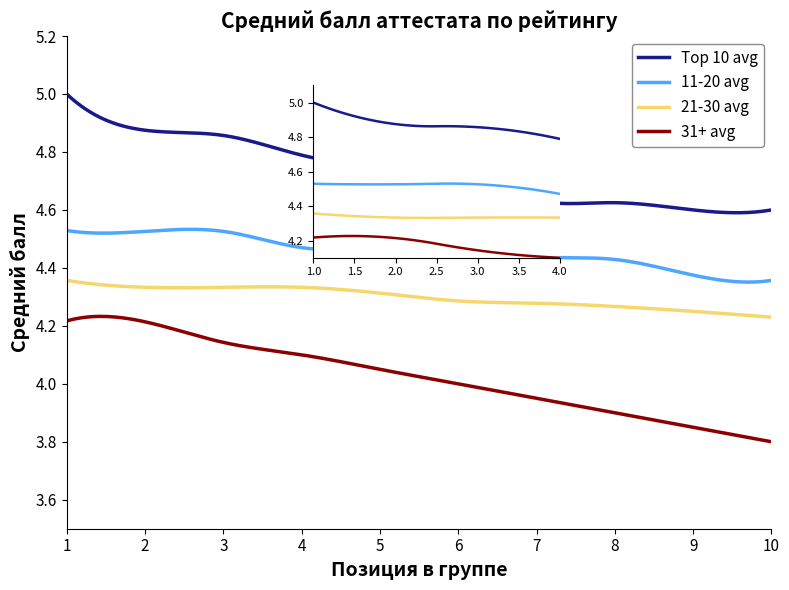

True or false: Top 10 avg and 11-20 avg cross at least once.

False